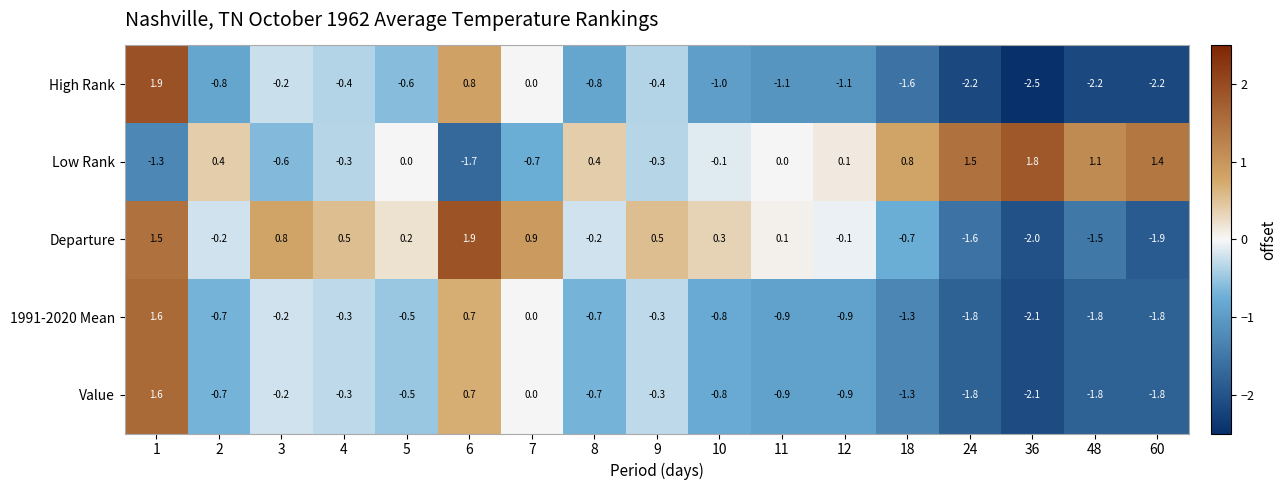

At which label is 1991-2020 Mean closest to 0?

7